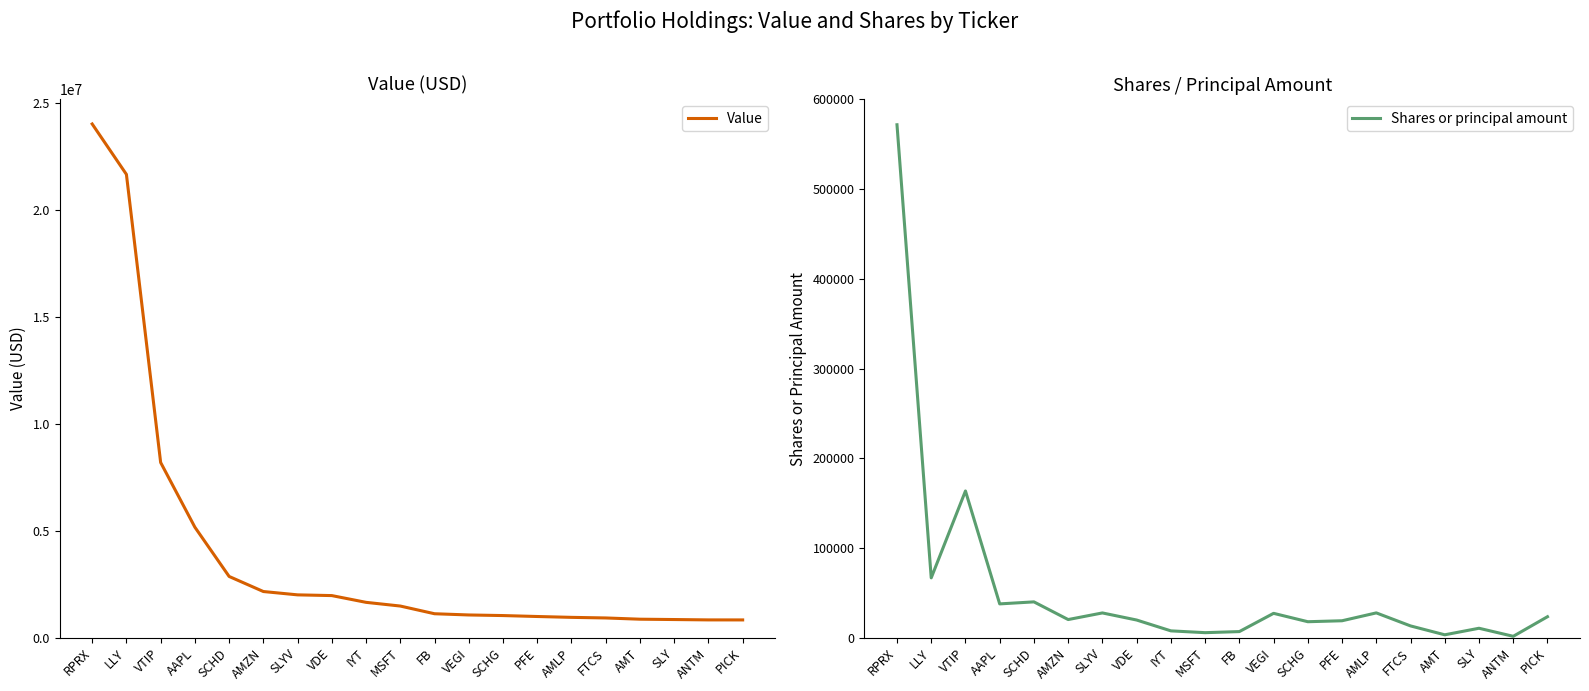

Reading left to right, list all the values displayed in this chart.

Value: 24030000	21673000	8201000	5175000	2872000	2167000	2011000	1977000	1661000	1488000	1128000	1071000	1043000	999000	959000	931000	873000	857000	840000	839000
Shares or principal amount: 571588	66844	163621	37848	40097	20400	27776	19876	7800	5793	6997	27325	17992	19058	27825	13312	3416	10707	1741	23565